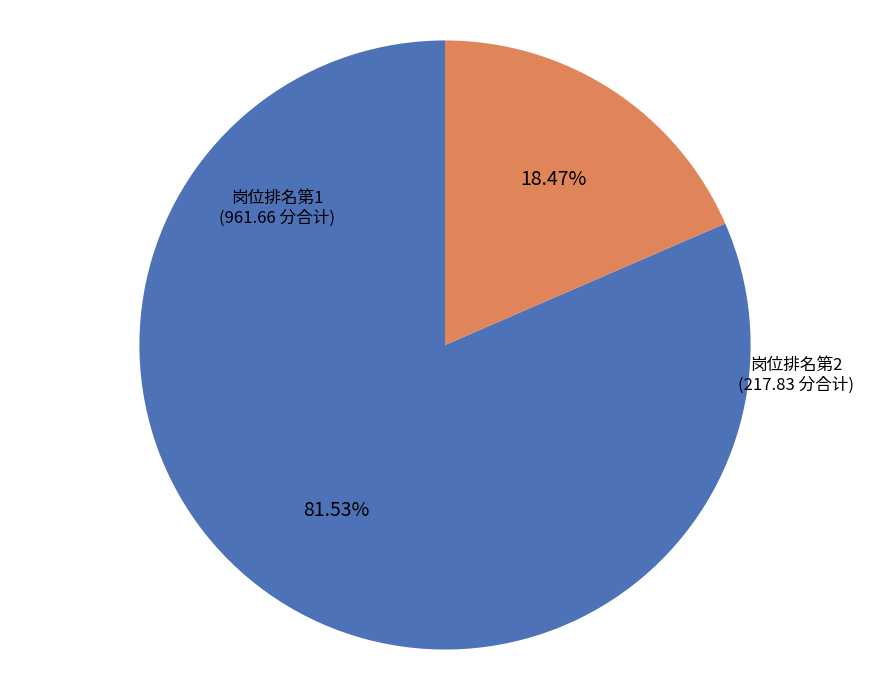

Is there a majority slice in this chart?

Yes